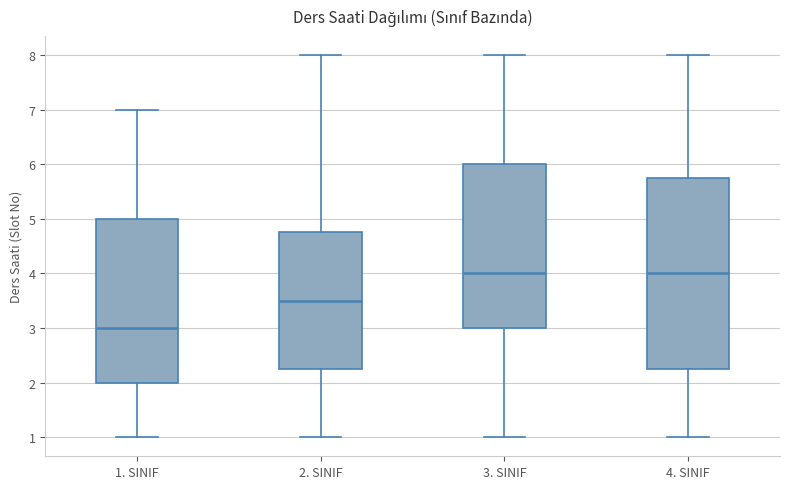

Where does the upper whisker of the box for 1. SINIF end on the y-axis? The values are not printed on the chart, so give them approximately, as read against the axis.

7.0